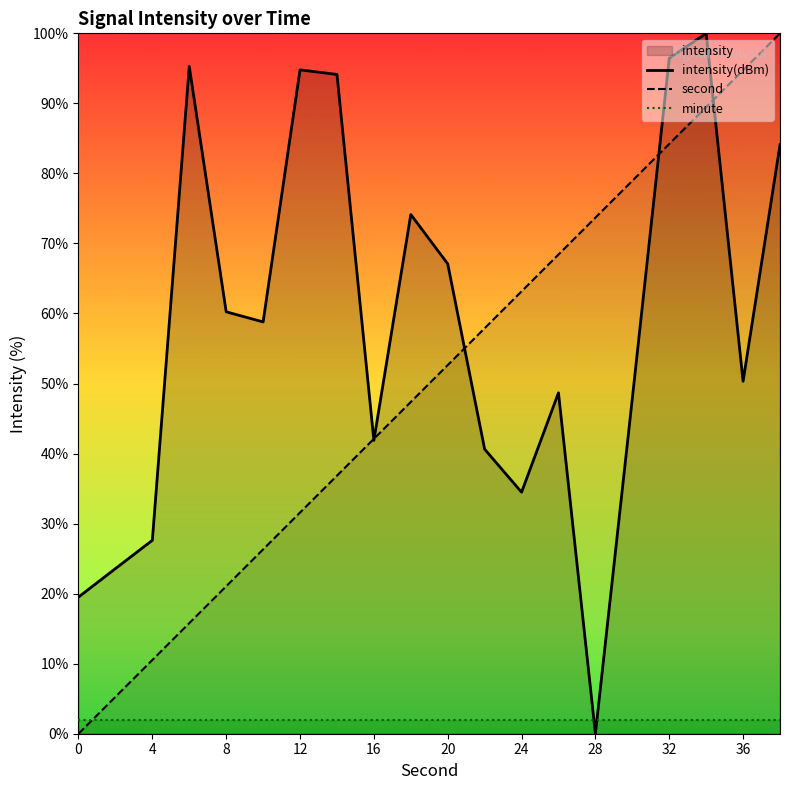

Which series changed the most between 22 and 28?

intensity